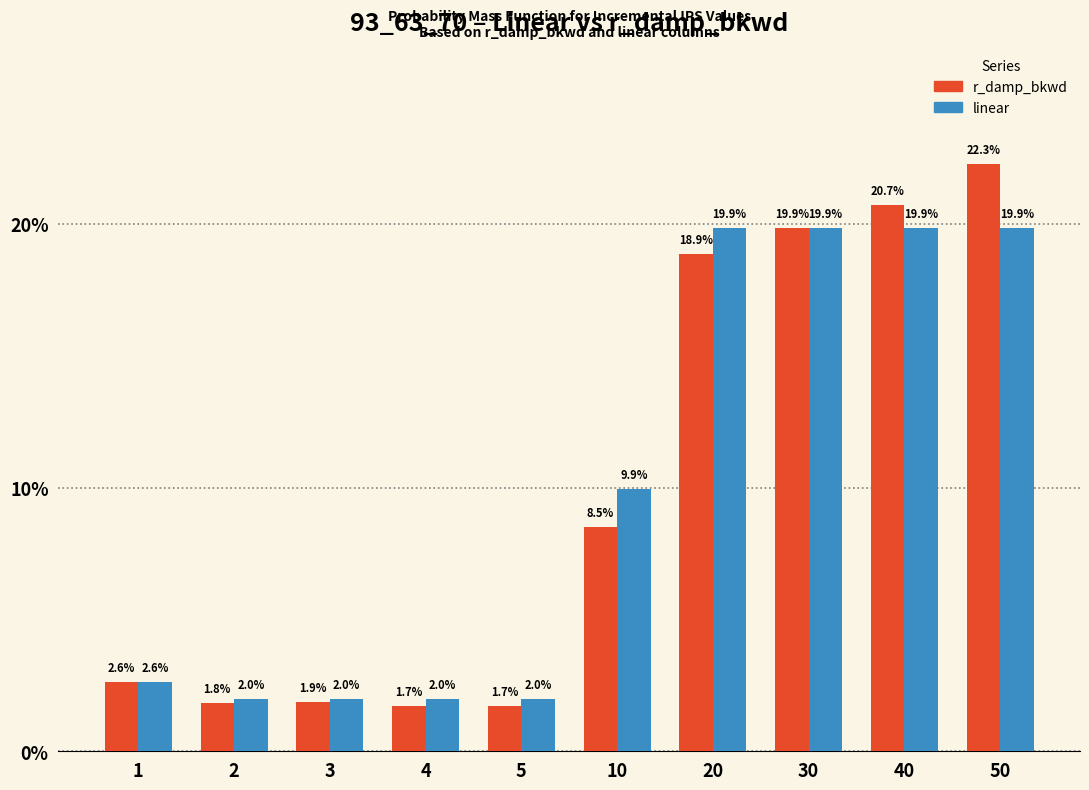

Reading left to right, extract all data points from this chart.

r_damp_bkwd: 2.6	1.8	1.9	1.7	1.7	8.5	18.9	19.9	20.7	22.3
linear: 2.6	2.0	2.0	2.0	2.0	9.9	19.9	19.9	19.9	19.9